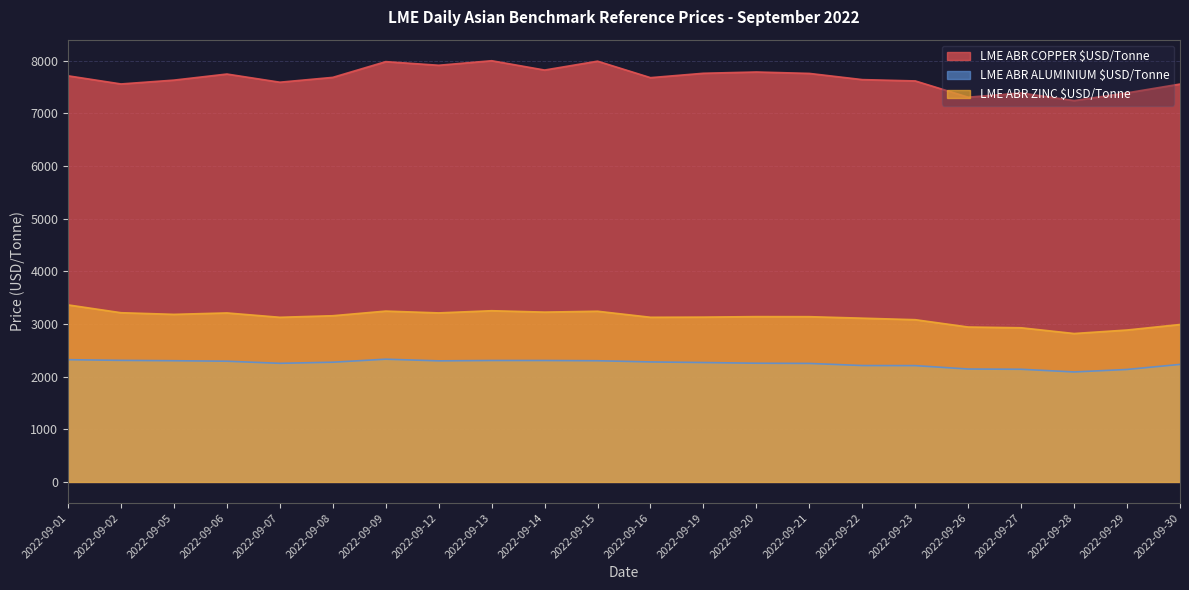

Which series has the largest total across all categories?

LME ABR COPPER $USD/Tonne